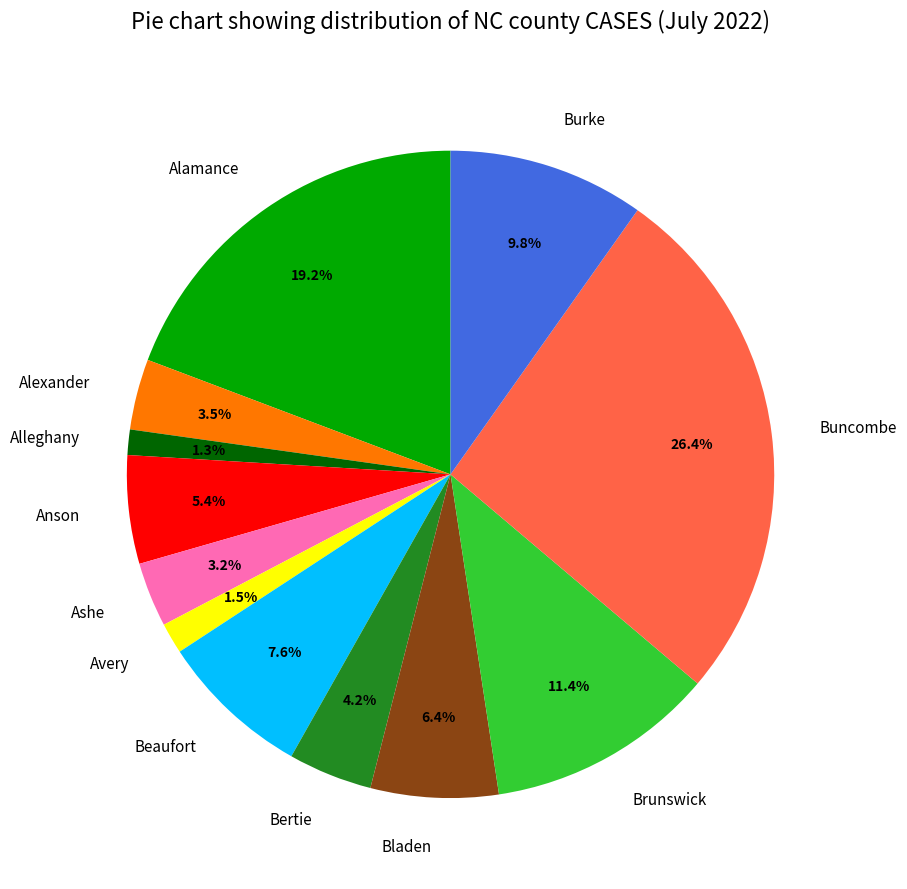

Count the number of slices in the pie.

12